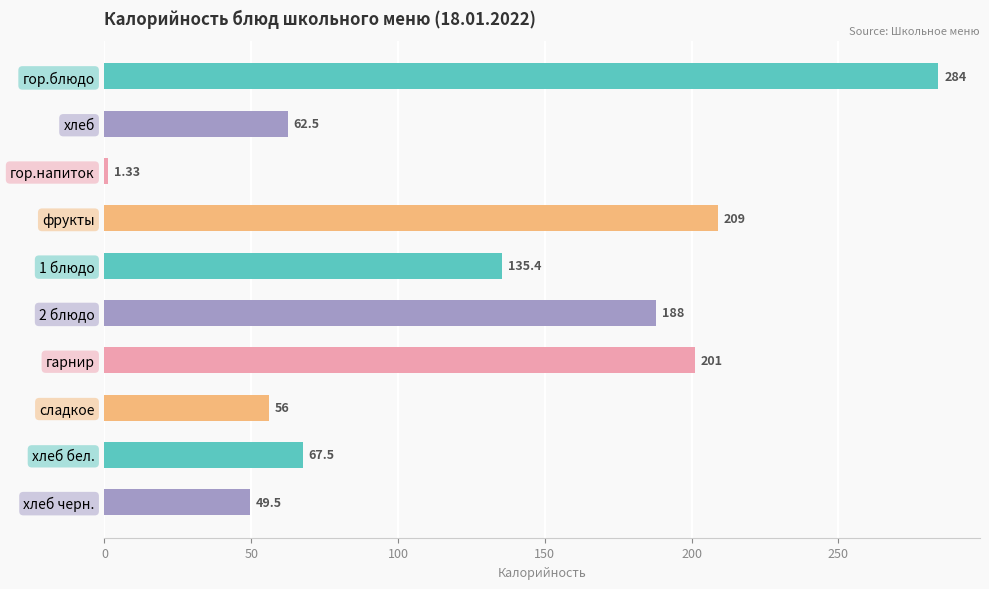

Where is the data nearest to the value 142?

1 блюдо